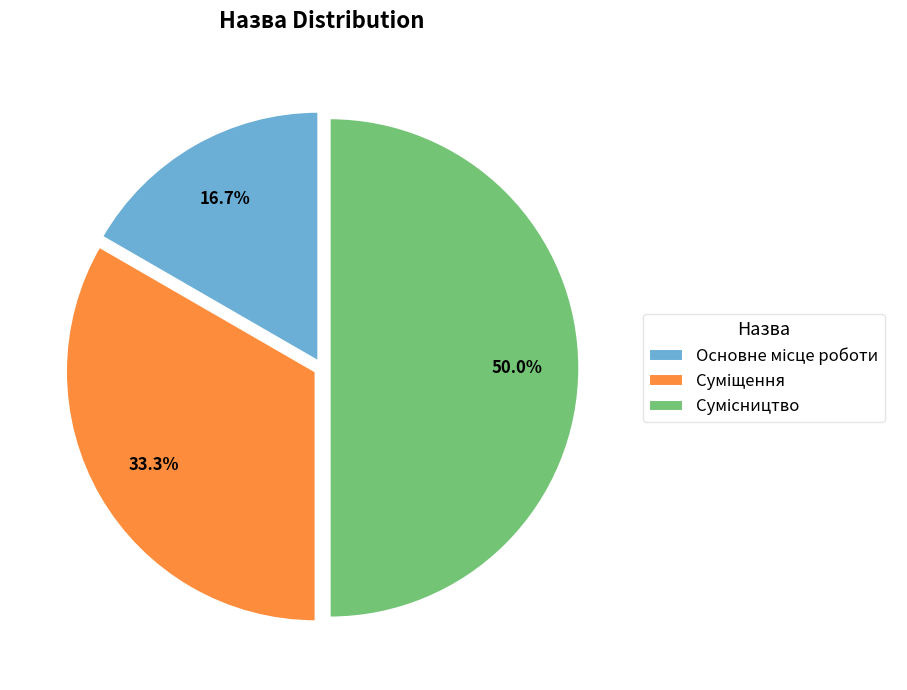

How much of the chart is everything except Суміщення?

66.7%